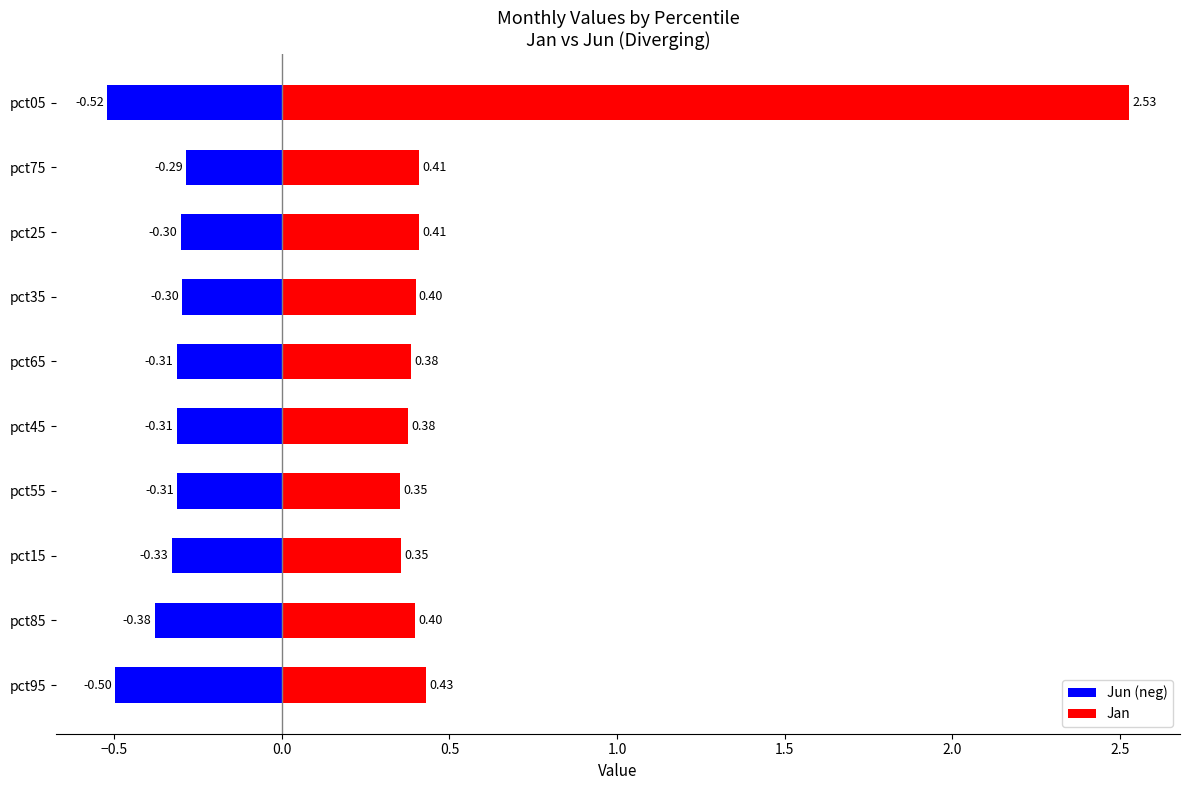

What is the difference between the second highest and minimum values in the Jun (neg) series?

0.2